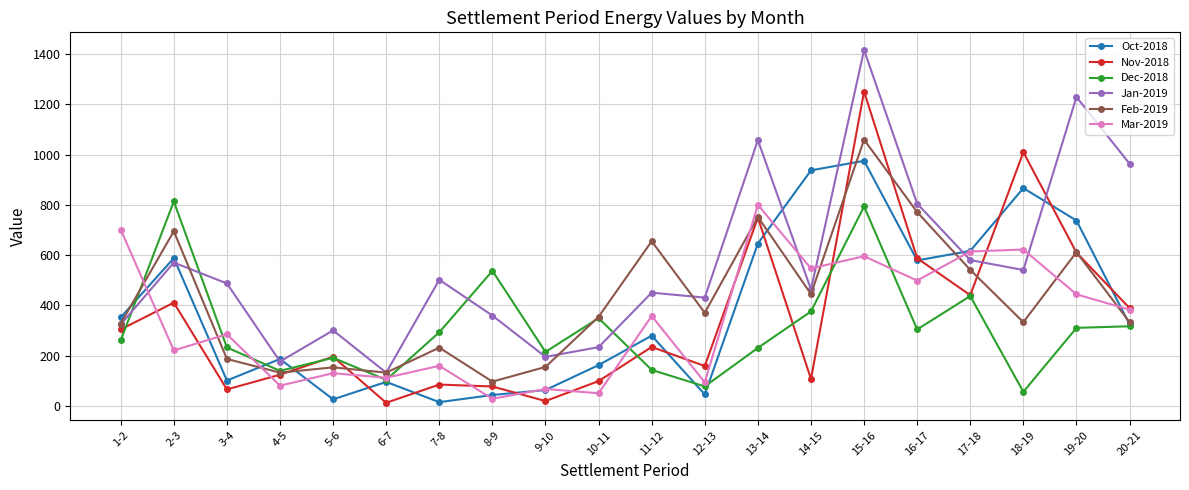

At how many categories does at least one series exceed 754?

8